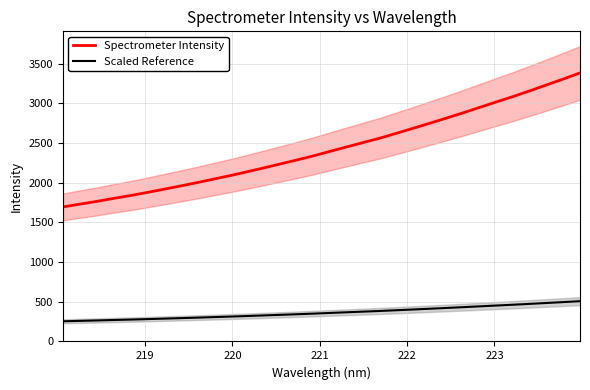

What is the lowest value of the Scaled Reference series?

254.3